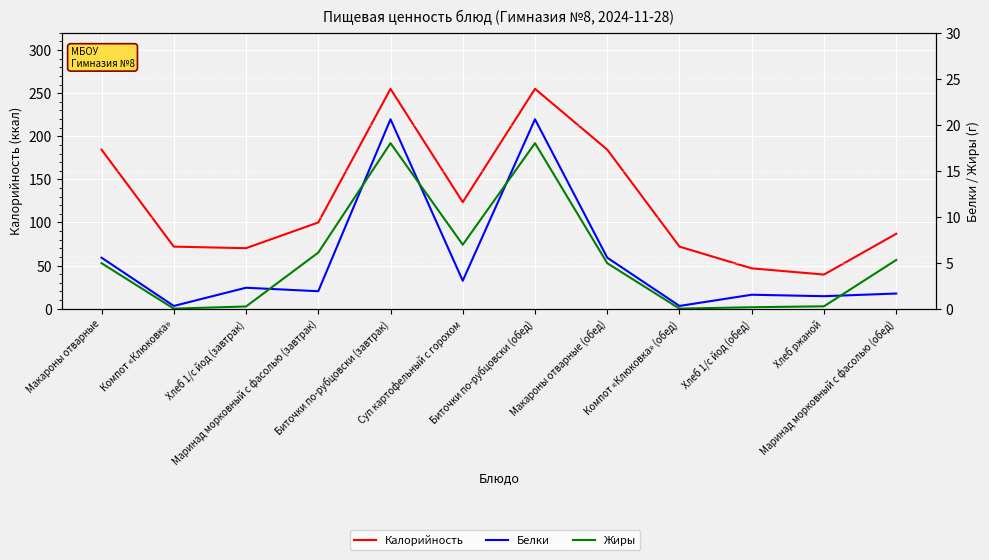

Which series has the largest total across all categories?

Калорийность